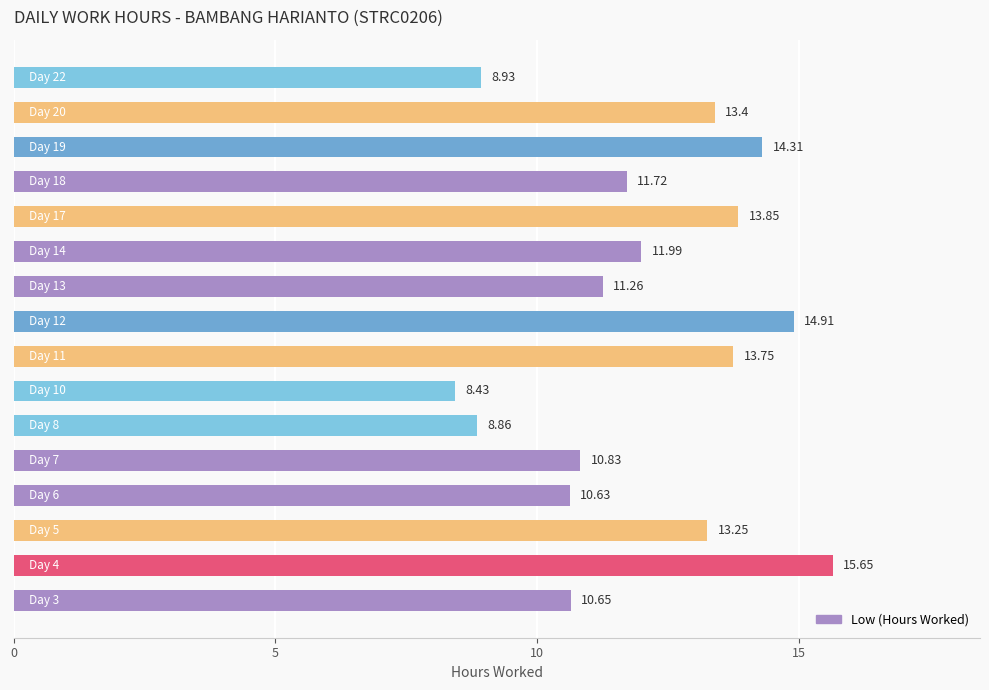

What is the difference between the maximum and minimum values?

7.2